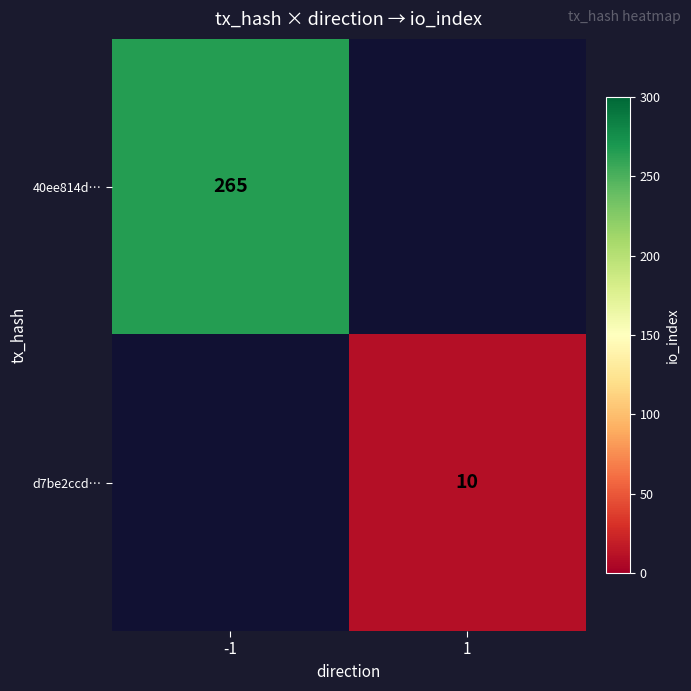

What is the smallest value displayed?

10.0